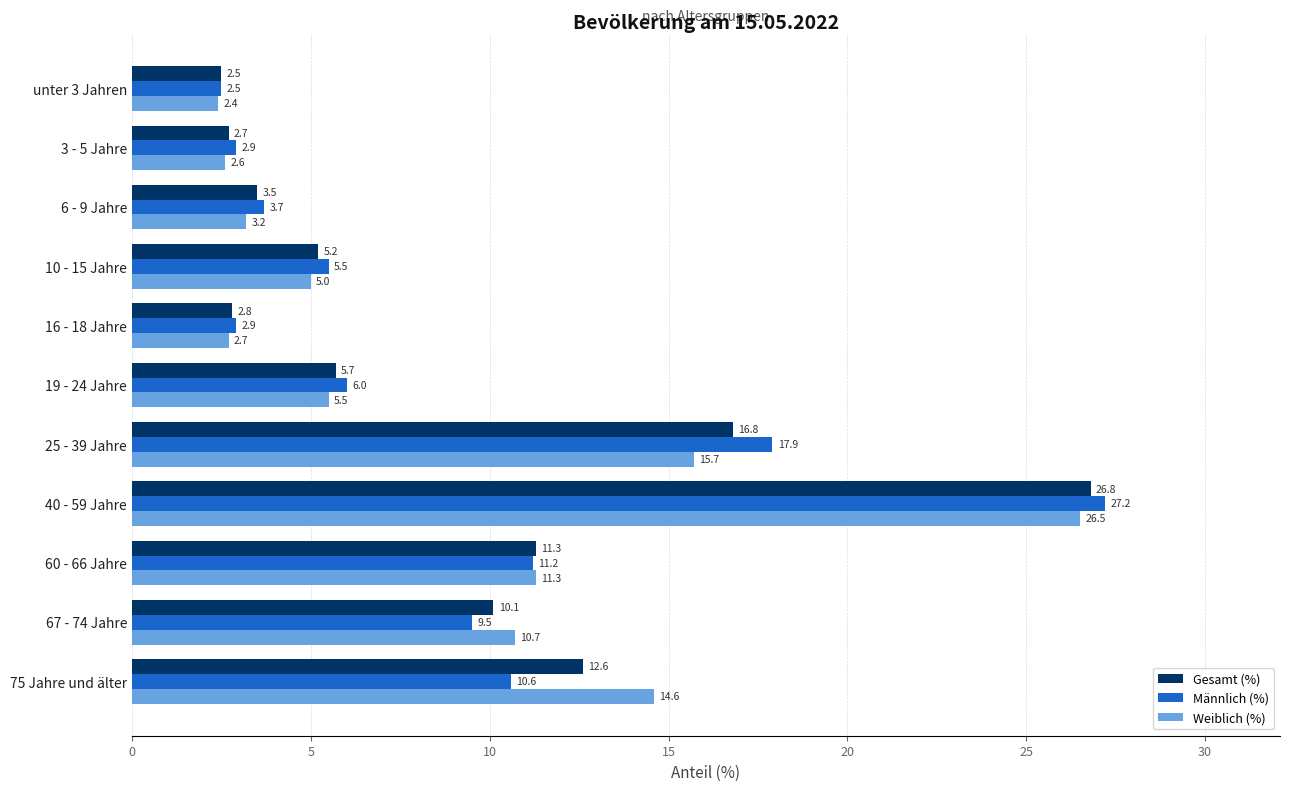

Which series has the largest range (max minus min)?

Männlich (%)